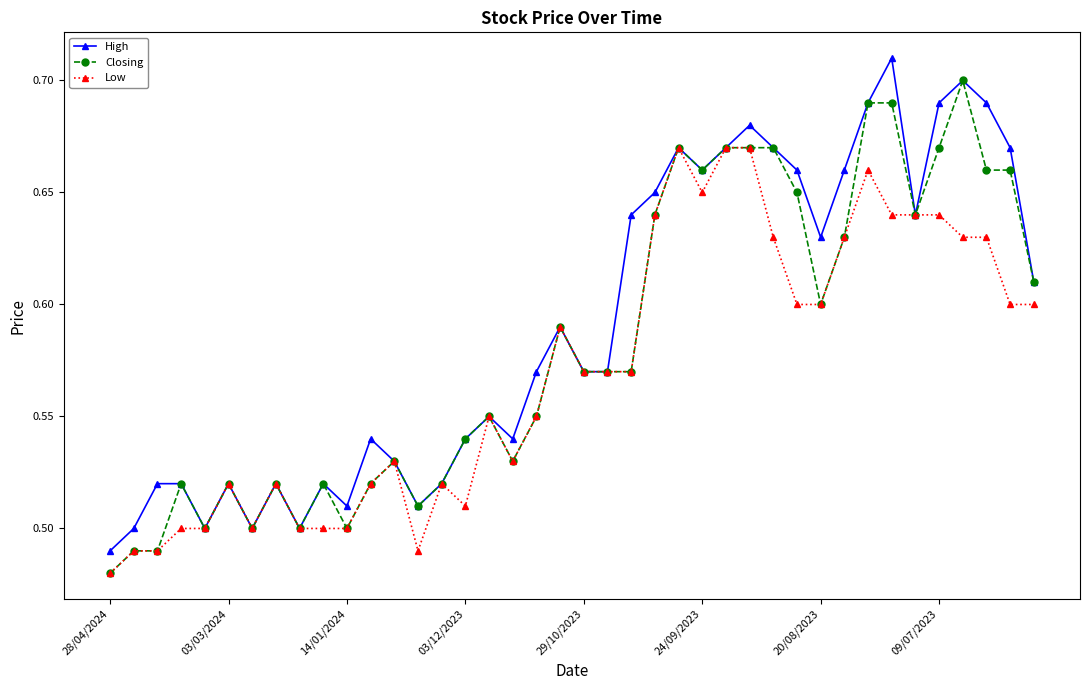

True or false: Low has more than 0 points higher than both neighbors.

True